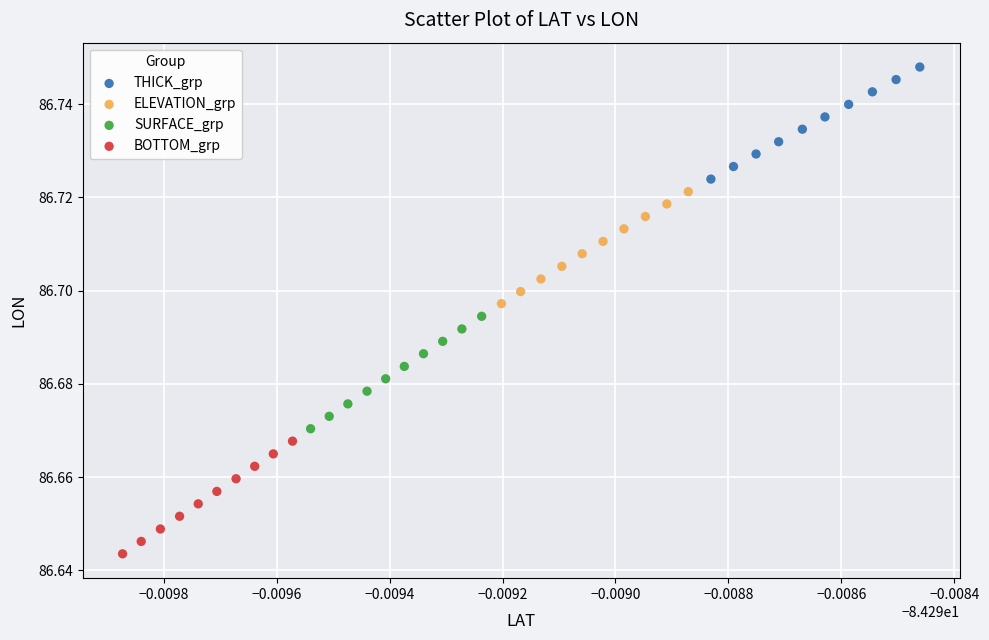

Which series reaches the minimum Y coordinate?

BOTTOM_grp